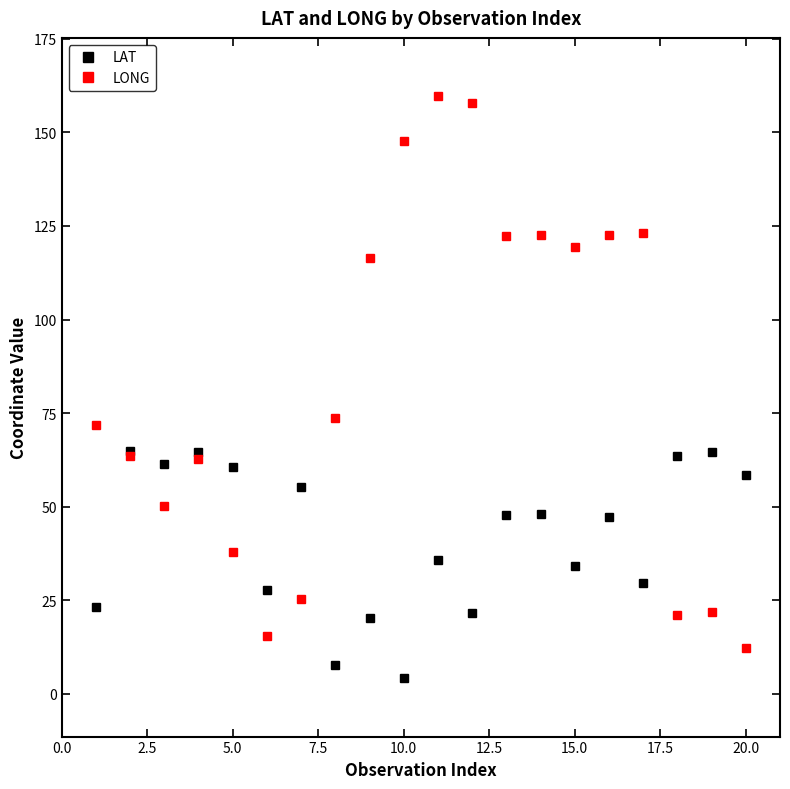

True or false: LAT has more than 2 points higher than both neighbors.

True